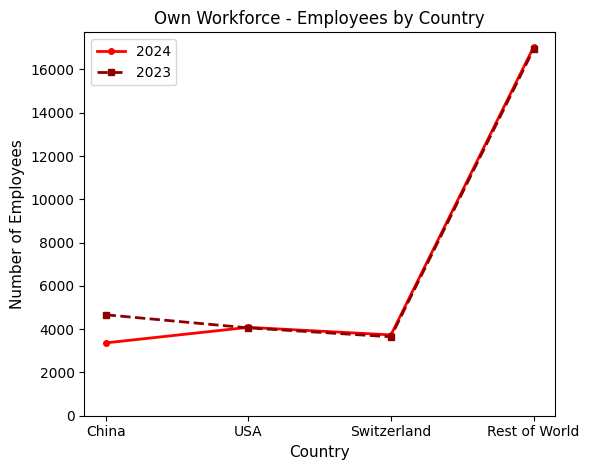

Between Switzerland and Rest of World, which series saw the biggest shift?

2024